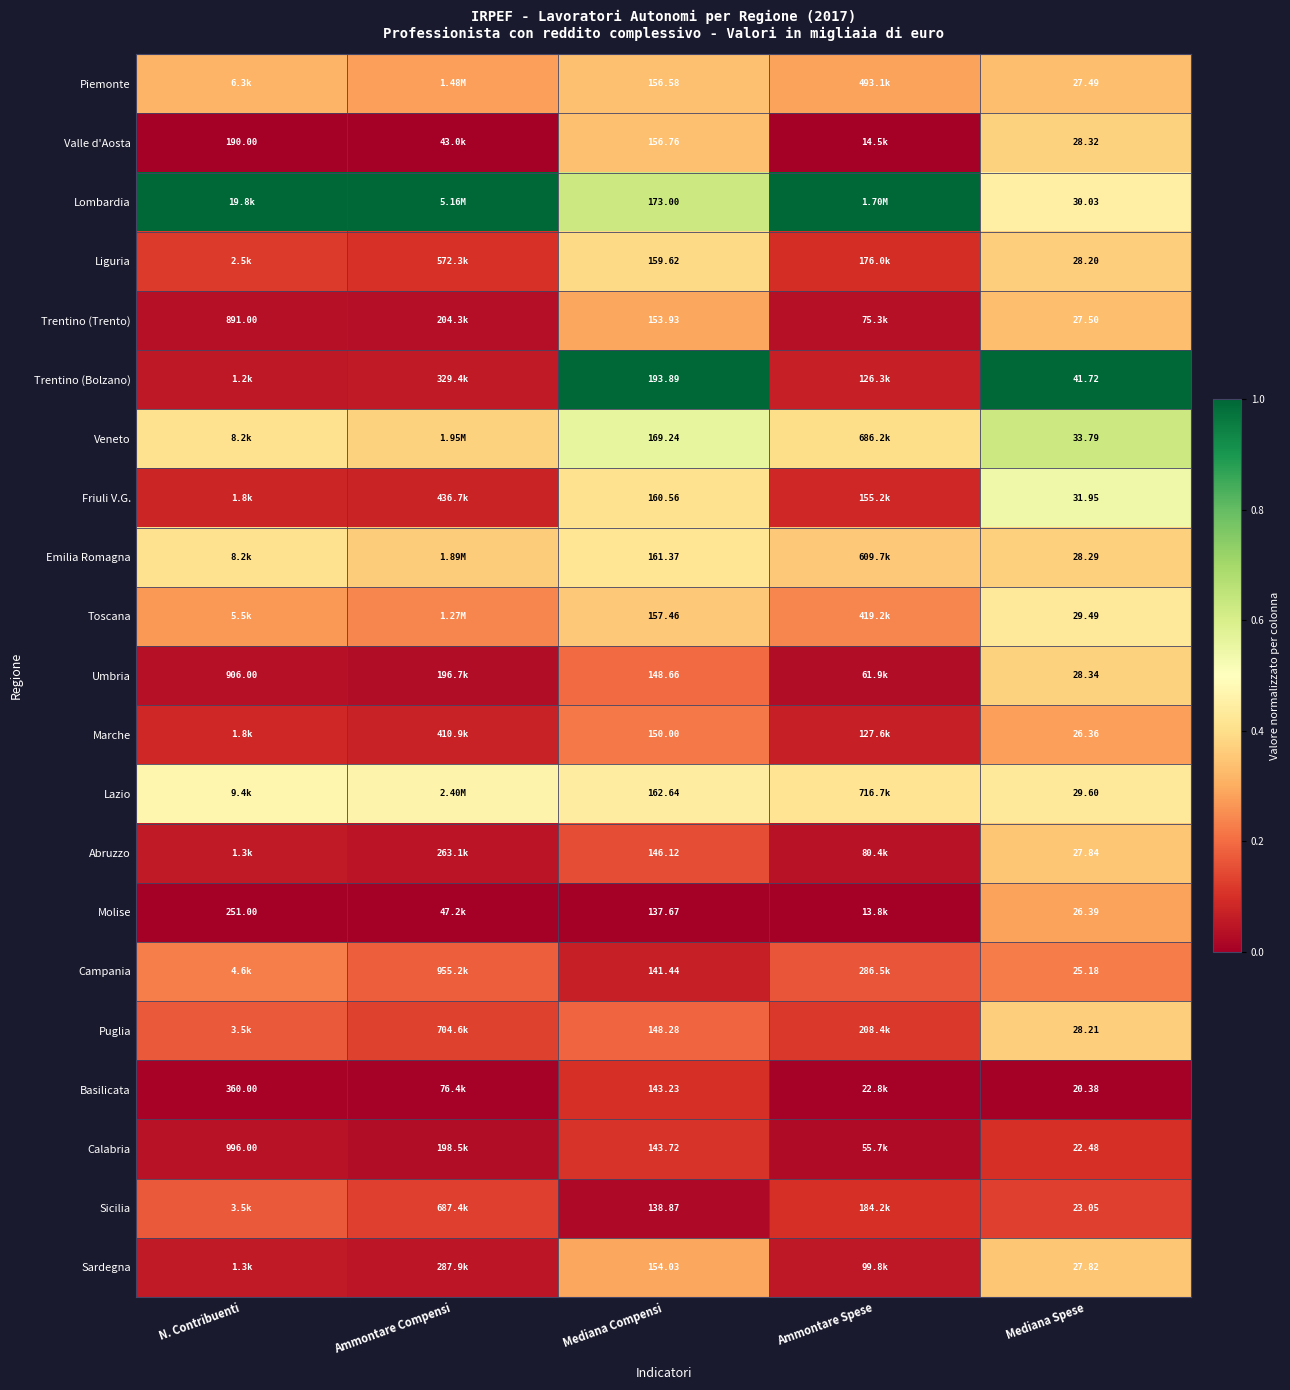

Which series changed the most between Mediana Compensi and Mediana Spese?

Trentino (Bolzano)